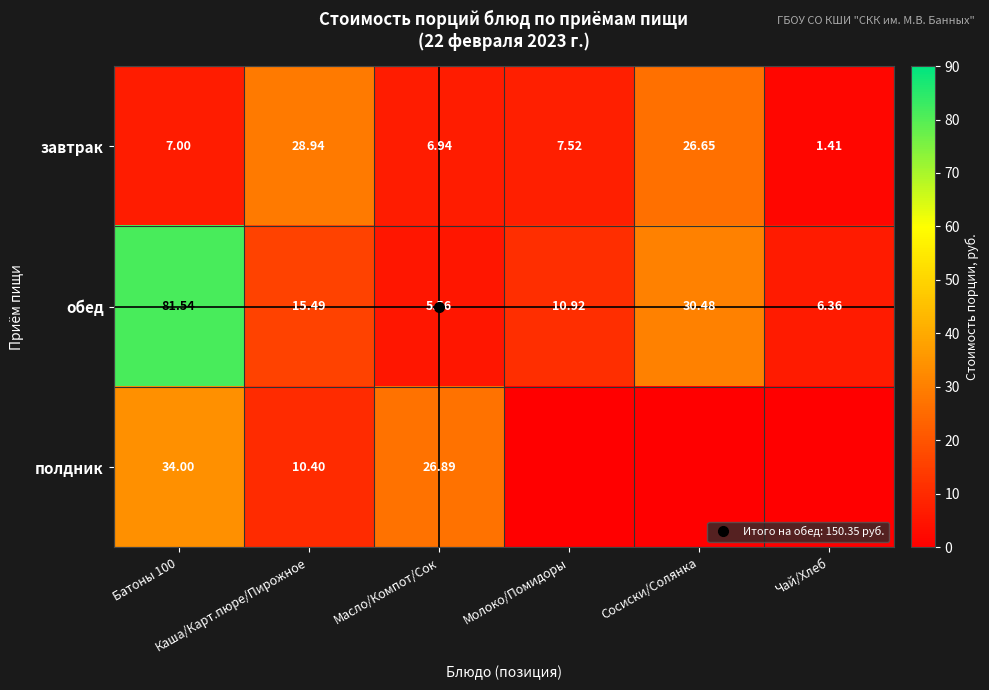

What is the sum of all полдник values?

71.3